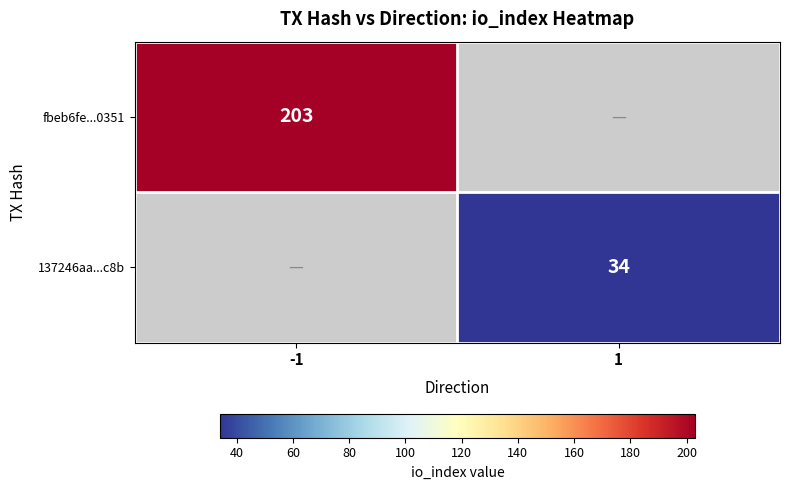

The value of fbeb6fe...0351 at -1 is 203. True or false?

True